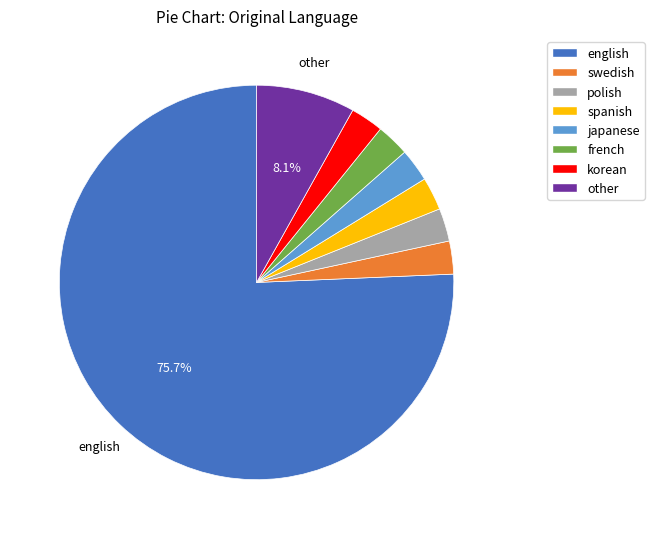

To the nearest percent, what is the average slice percentage?

12%